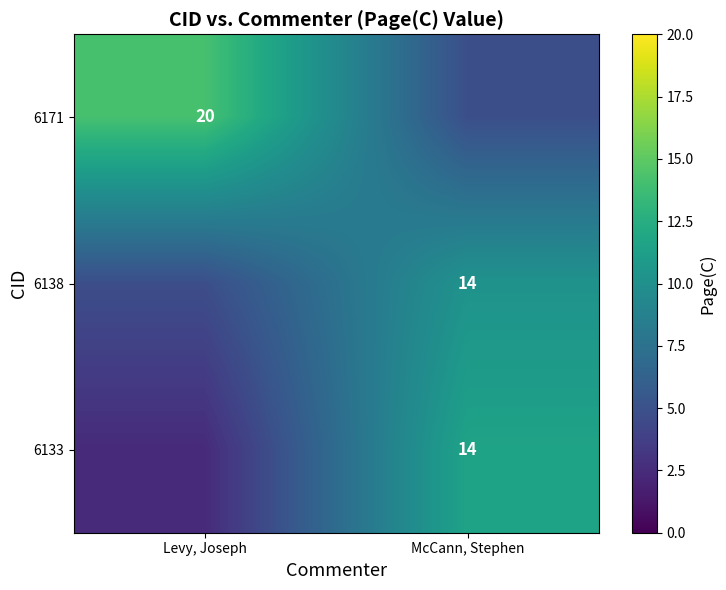

How many data points does each series have?

2